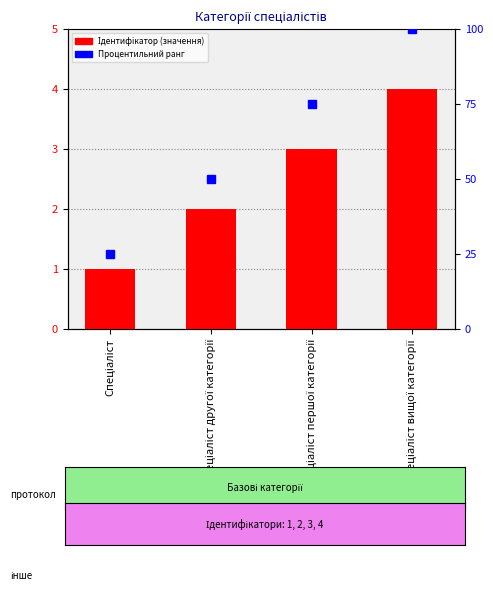

The value at Спеціаліст is 1. True or false?

True